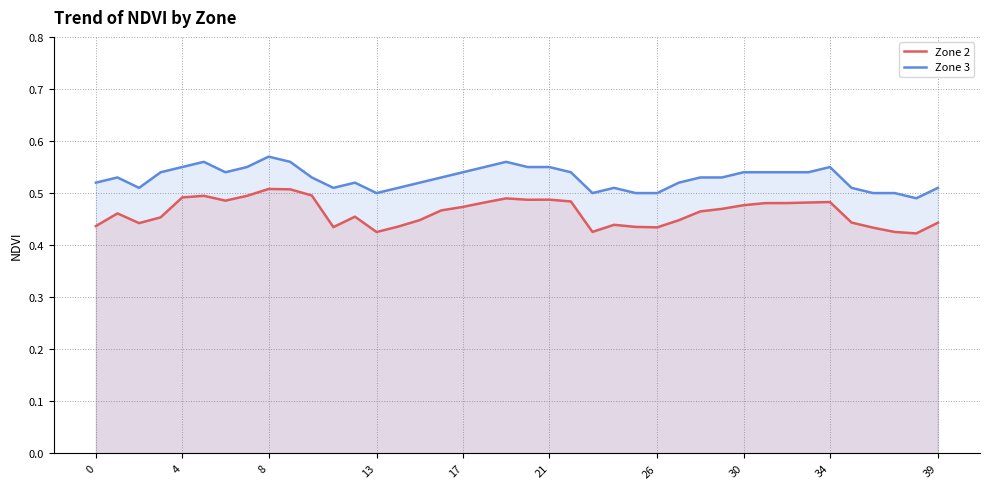

What is the difference between the maximum and minimum values in the Zone 2 series?

0.1